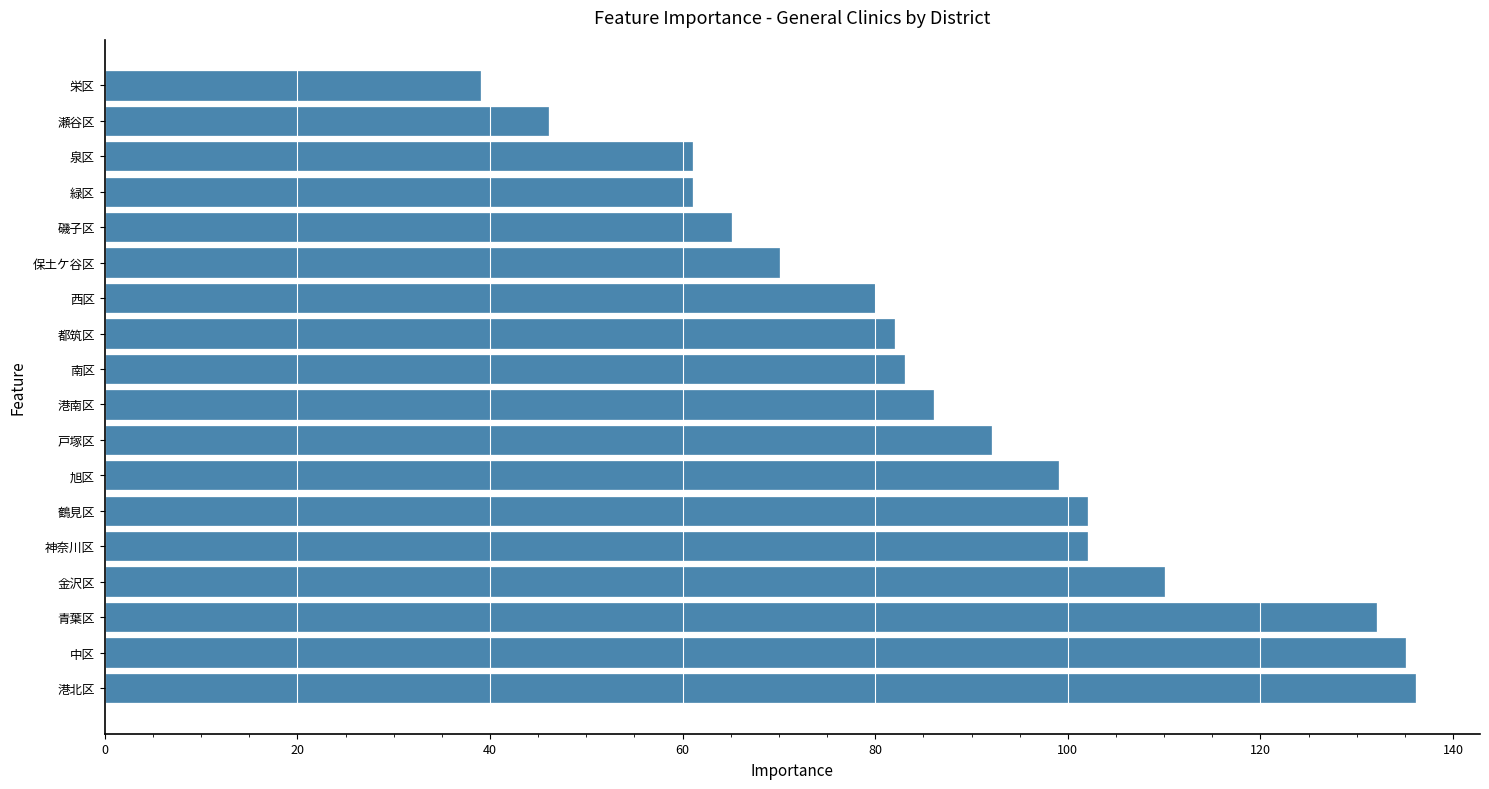

Is it true that the value at 泉区 is 22?

False